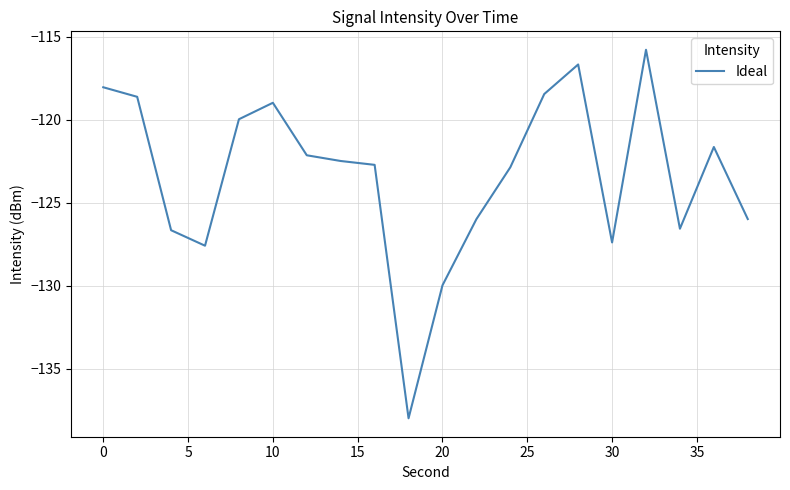

What is the difference between the maximum and second lowest values?

14.2